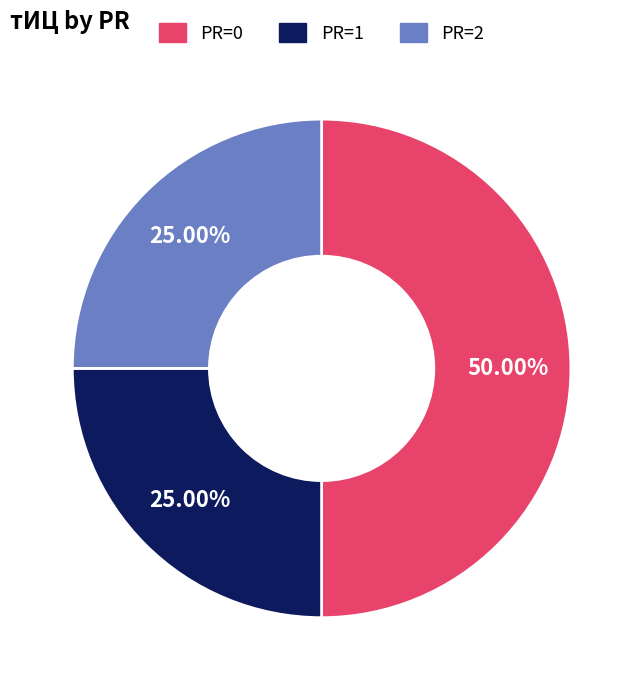

To the nearest percent, what is the difference between the largest and smallest slice percentages?

25%